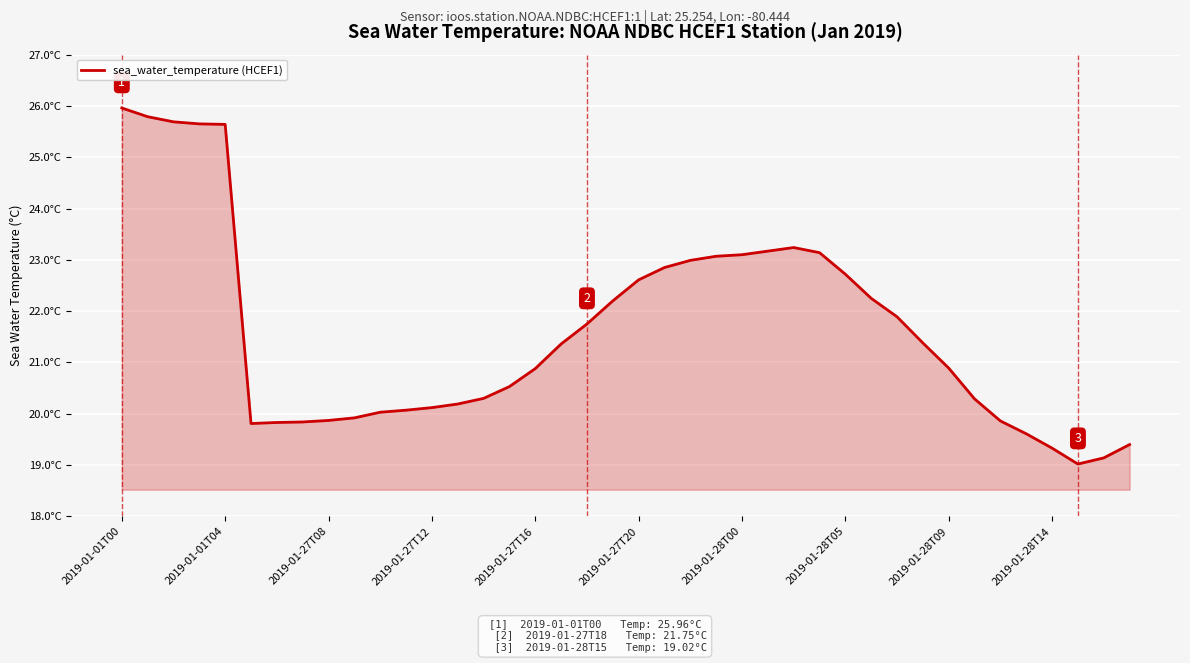

What is the smallest value displayed?

19.0